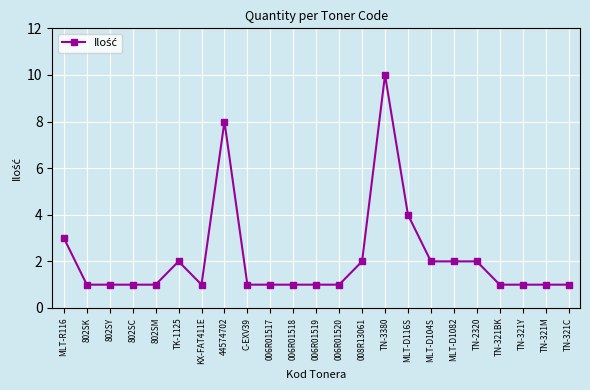

What position from the right is TN-321C?

1